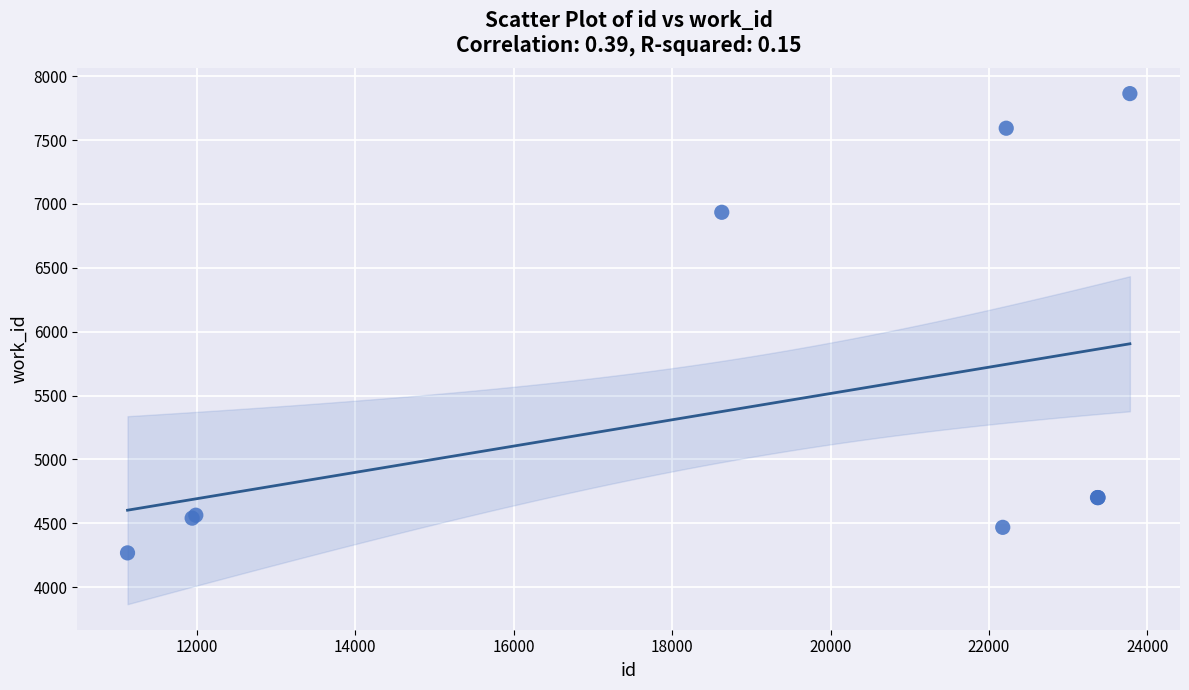

What Y value in the scatter plot is closest to 6066?

6935